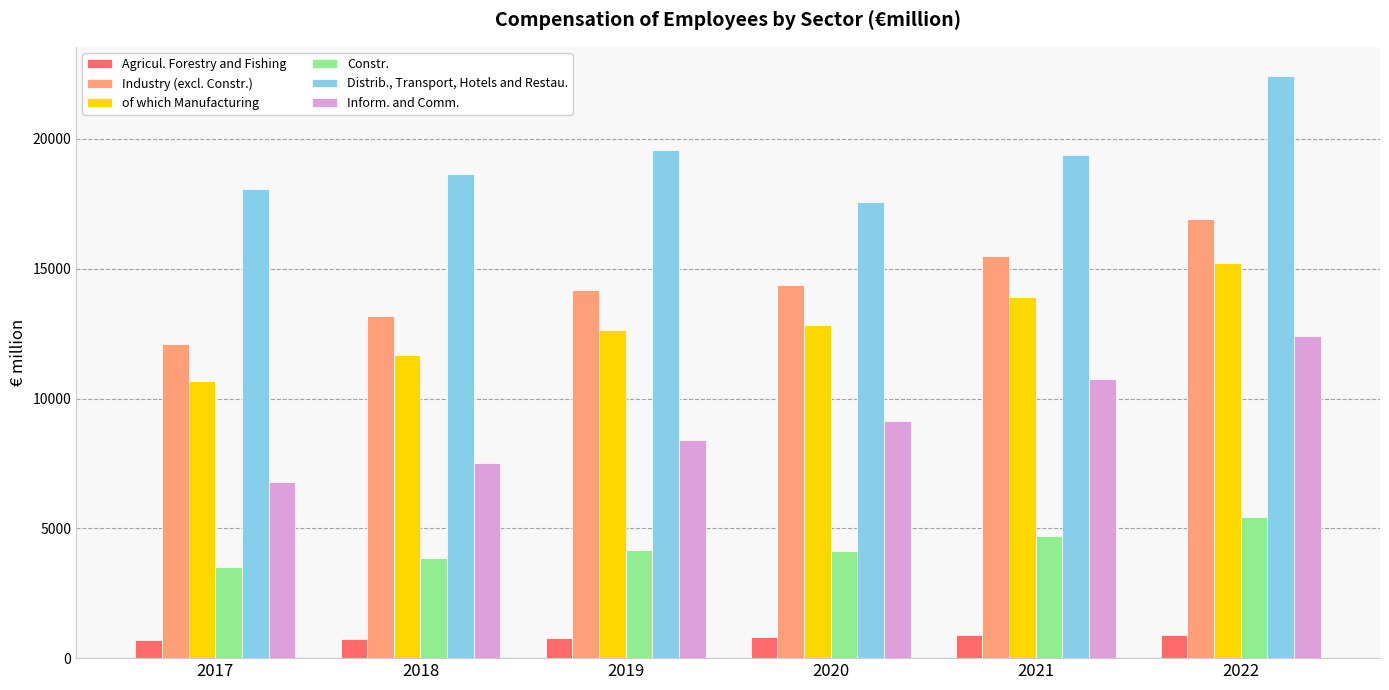

Which series has the widest spread of values?

Inform. and Comm.